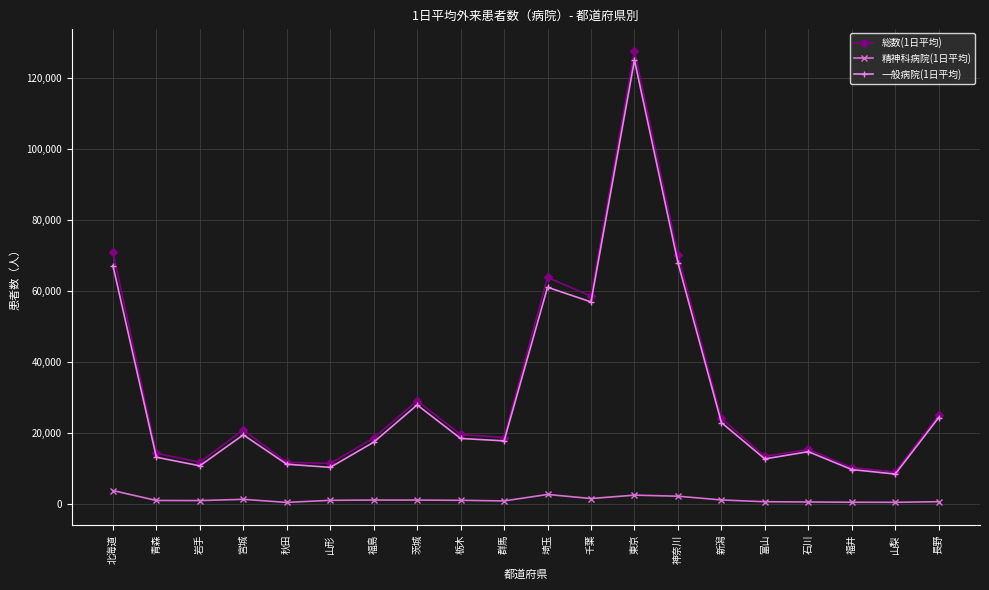

What is the value of the 総数(1日平均) point at the 20th from the left?

25155